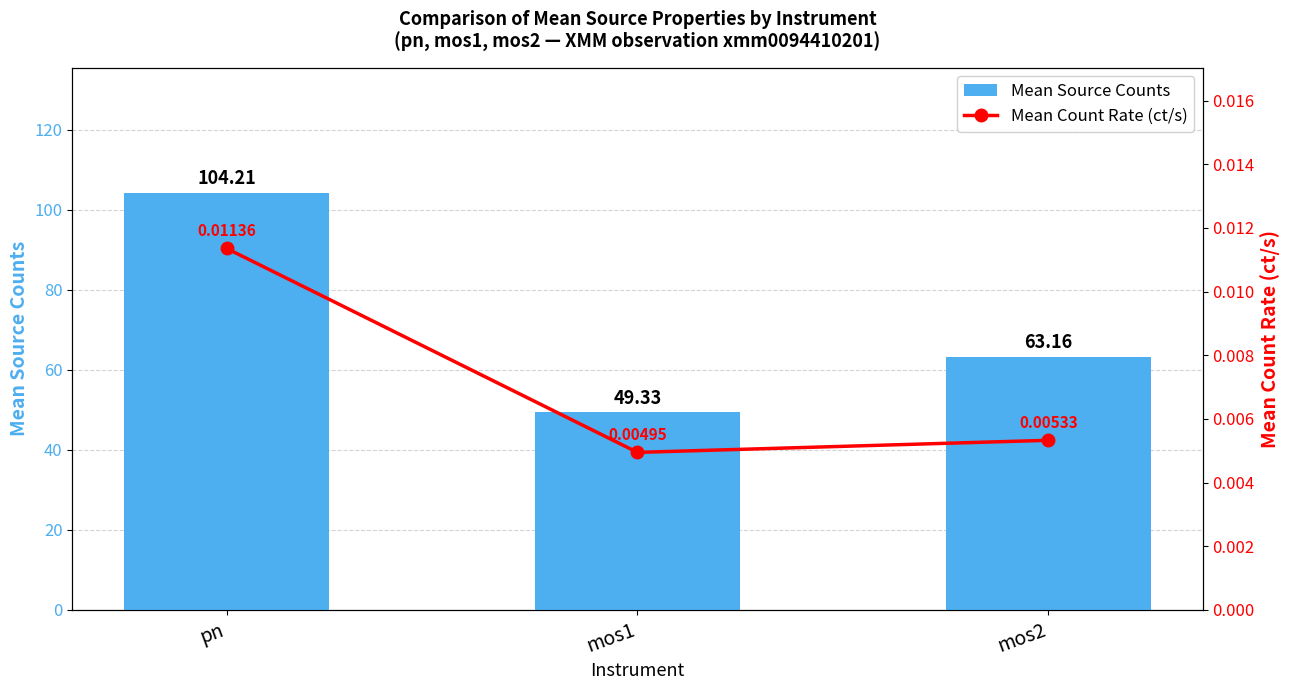

At which label does Mean Source Counts reach its minimum?

mos1